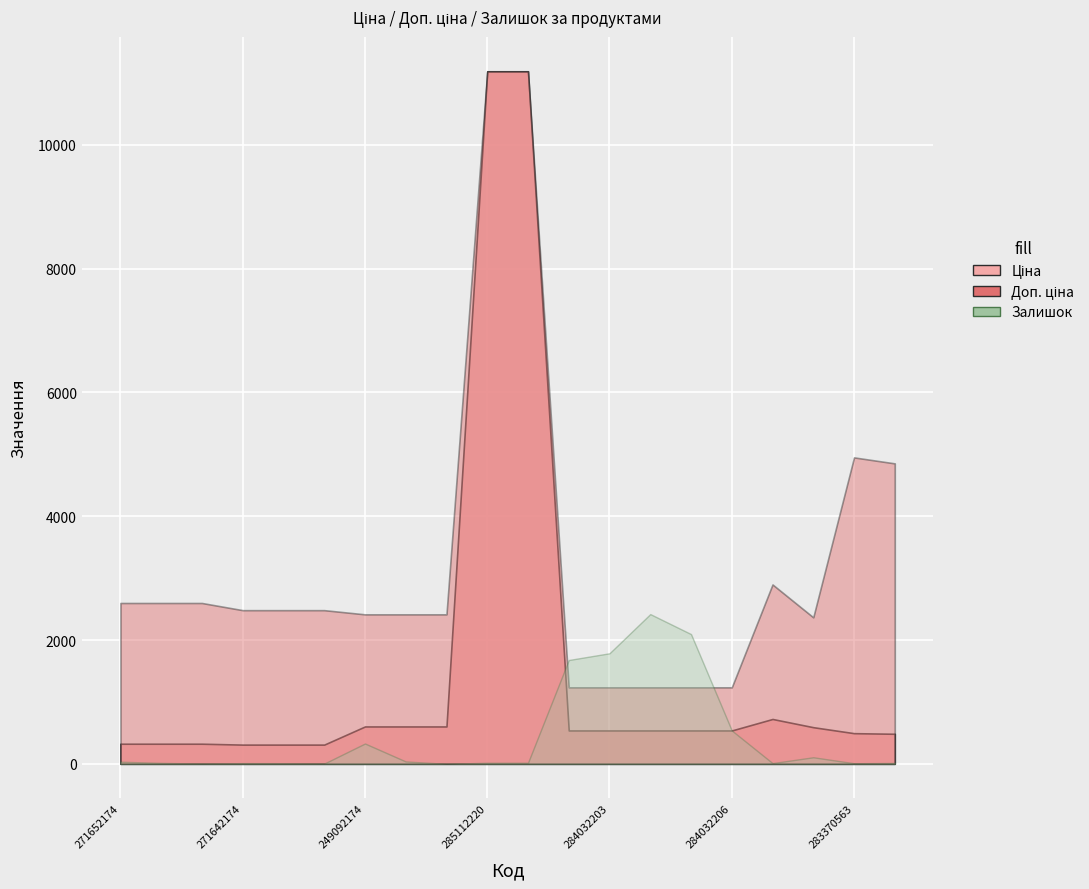

True or false: Ціна and Залишок intersect in this chart.

True